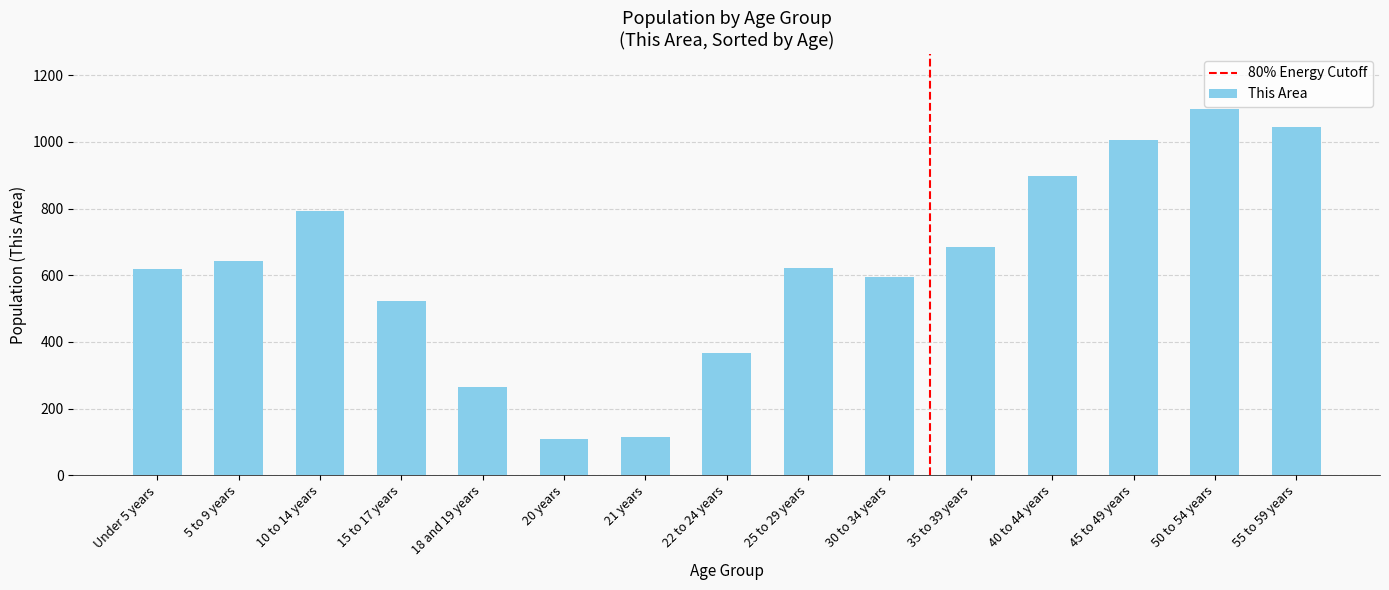

How many data points are less than 622?

7